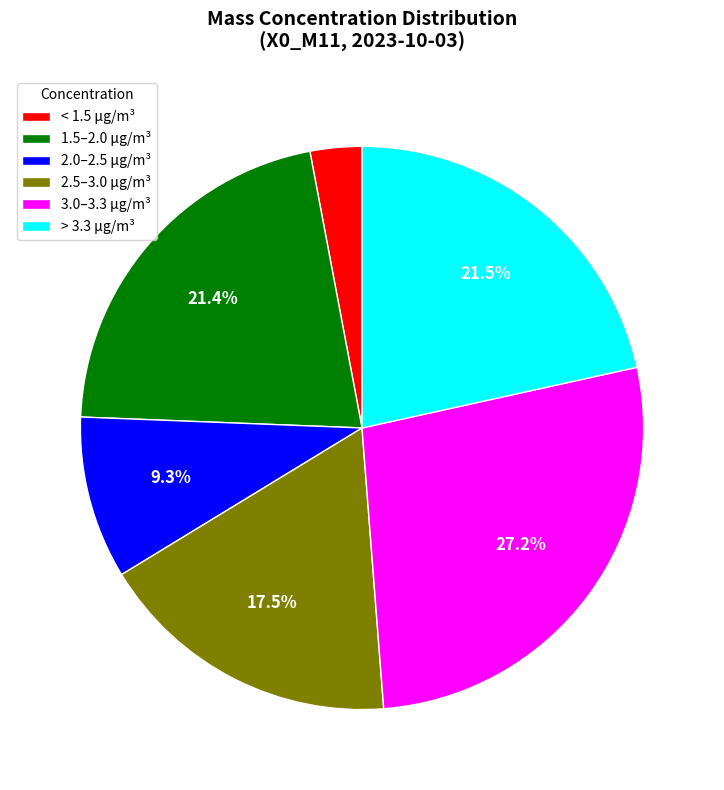

Is the sum of > 3.3 µg/m³ and 3.0–3.3 µg/m³ greater than half?

No